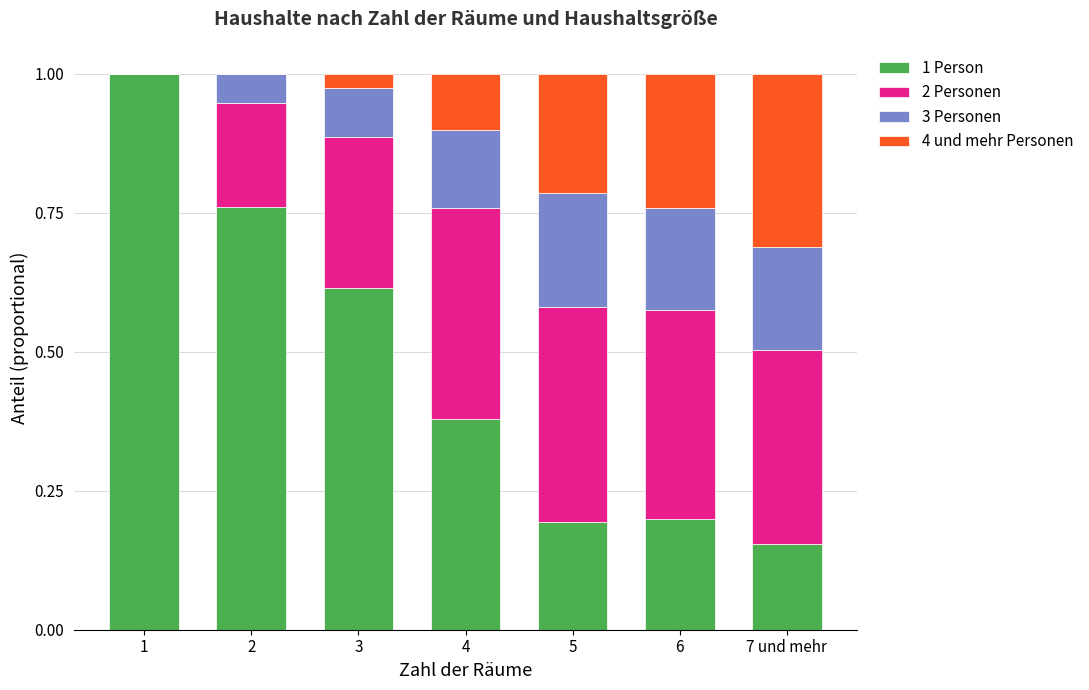

Is it true that 1 Person equals 0.1 at 6?

False